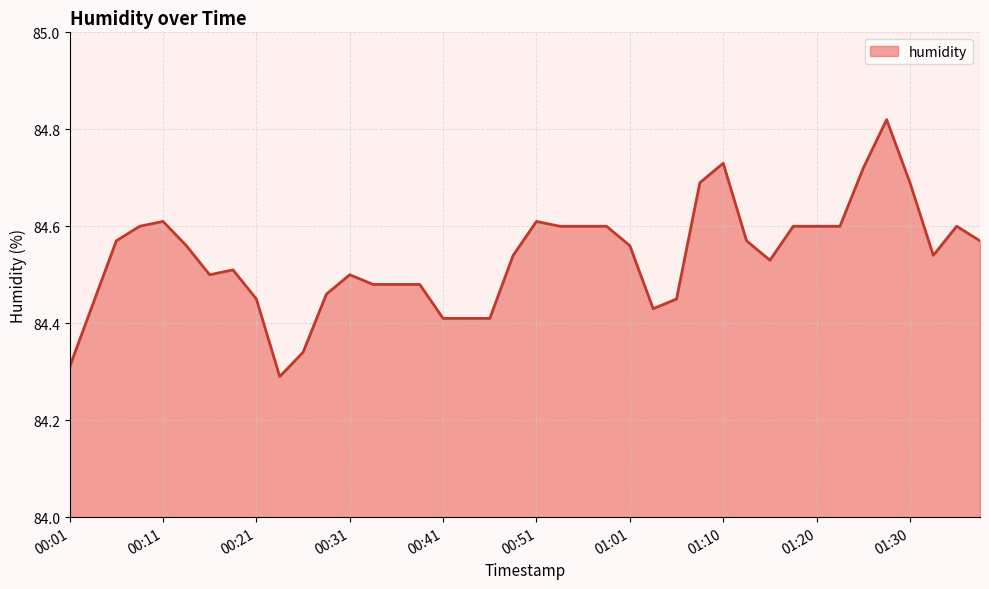

What is the difference between the maximum and minimum values?

0.5